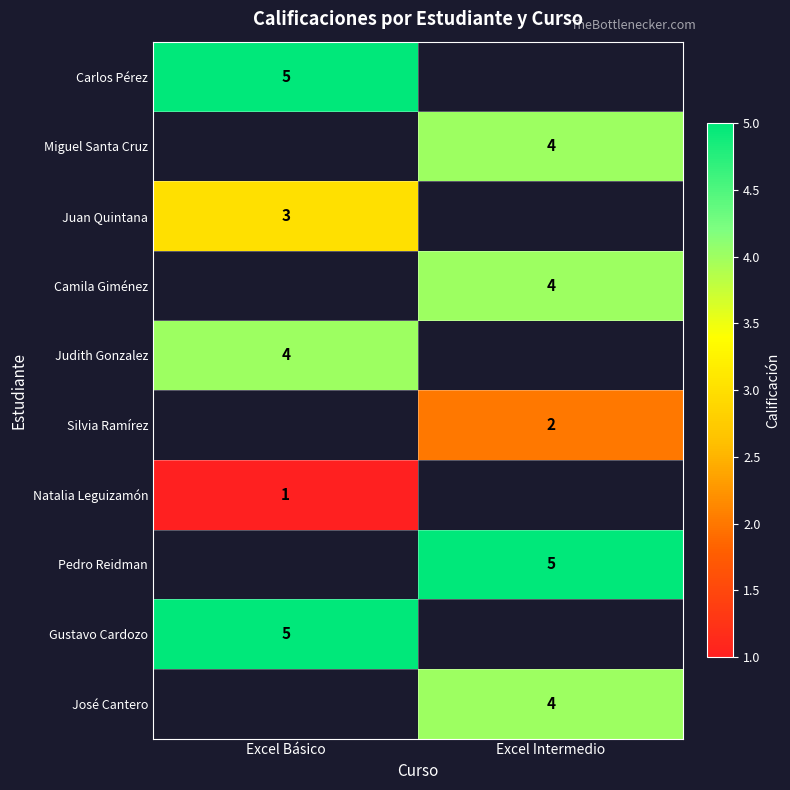

What is the maximum value shown in the chart?

5.0